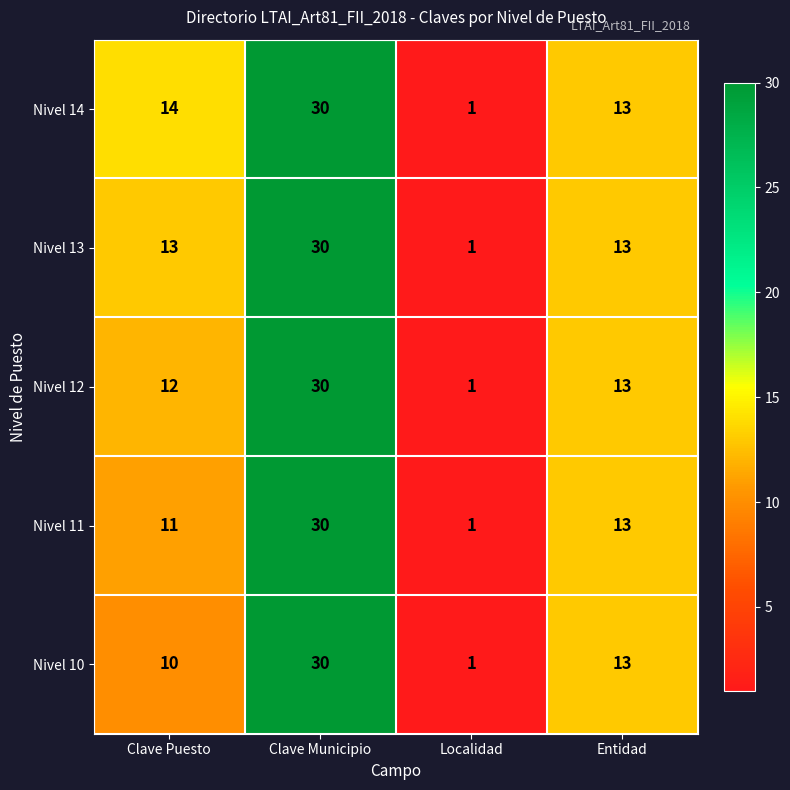

Rank the series by their average value, from highest to lowest.

Nivel 14, Nivel 13, Nivel 12, Nivel 11, Nivel 10